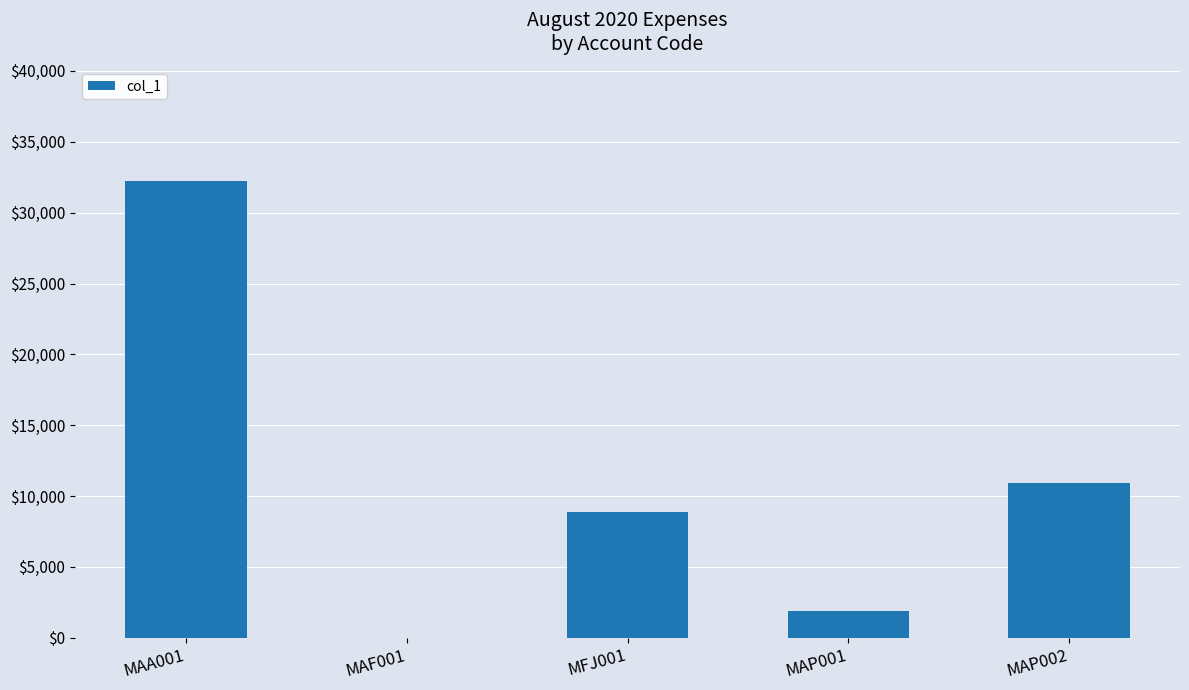

At which category does the chart reach its peak across all series?

MAA001